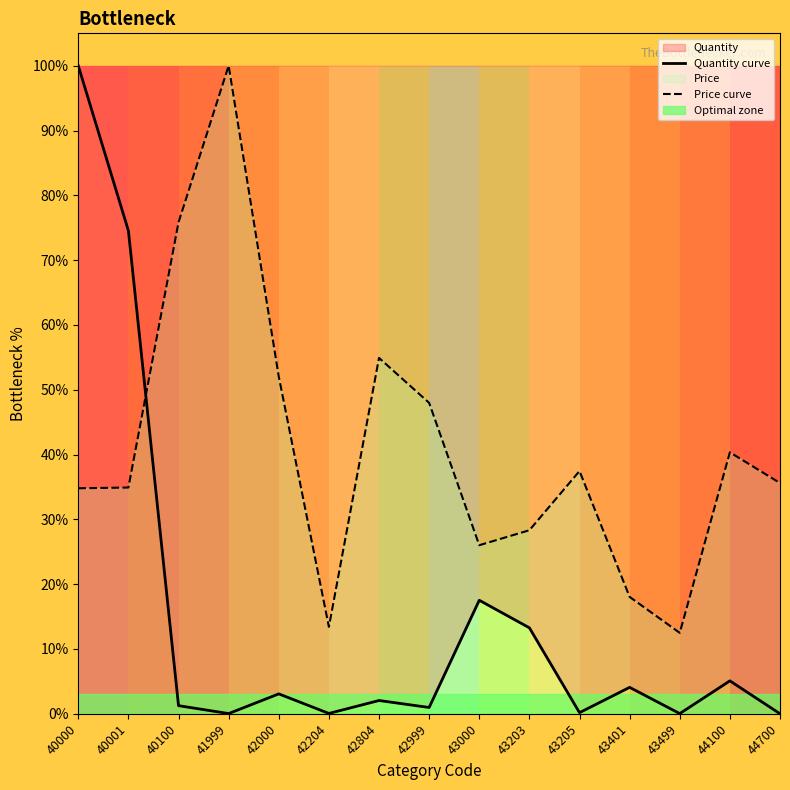

Which series has the largest total across all categories?

Price curve